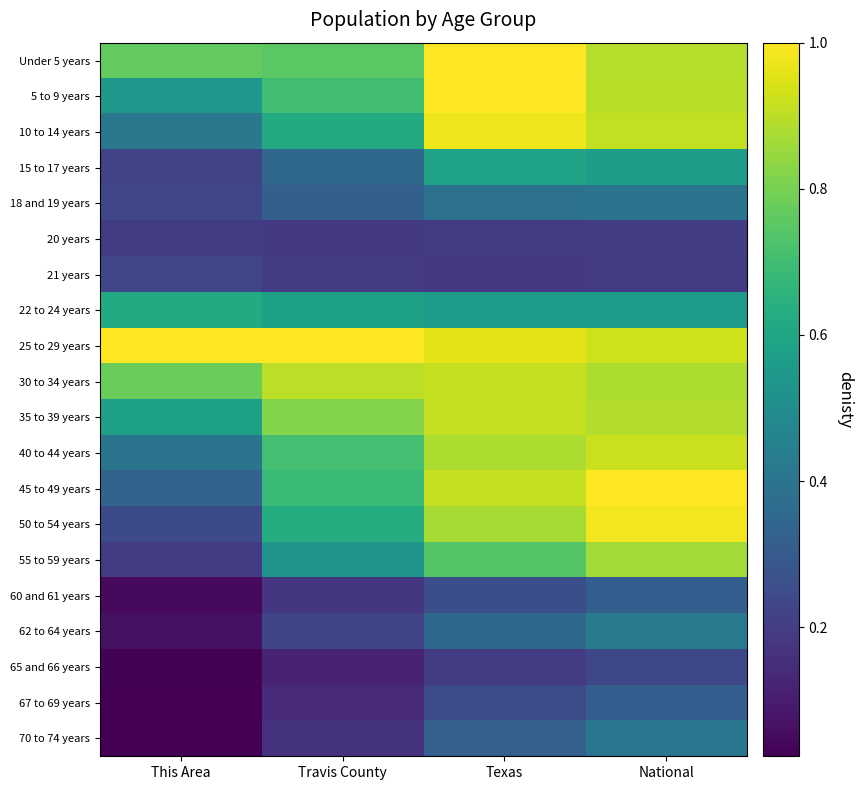

At National, list the series in order from largest to smallest.

45 to 49 years, 50 to 54 years, 25 to 29 years, 40 to 44 years, 10 to 14 years, 5 to 9 years, Under 5 years, 35 to 39 years, 30 to 34 years, 55 to 59 years, 15 to 17 years, 22 to 24 years, 62 to 64 years, 70 to 74 years, 18 and 19 years, 67 to 69 years, 60 and 61 years, 65 and 66 years, 20 years, 21 years